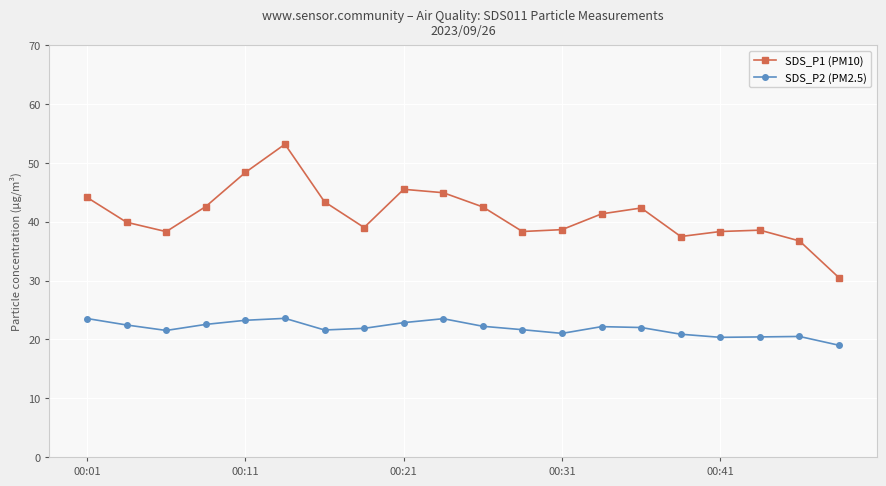

How many lines are shown in the chart?

2